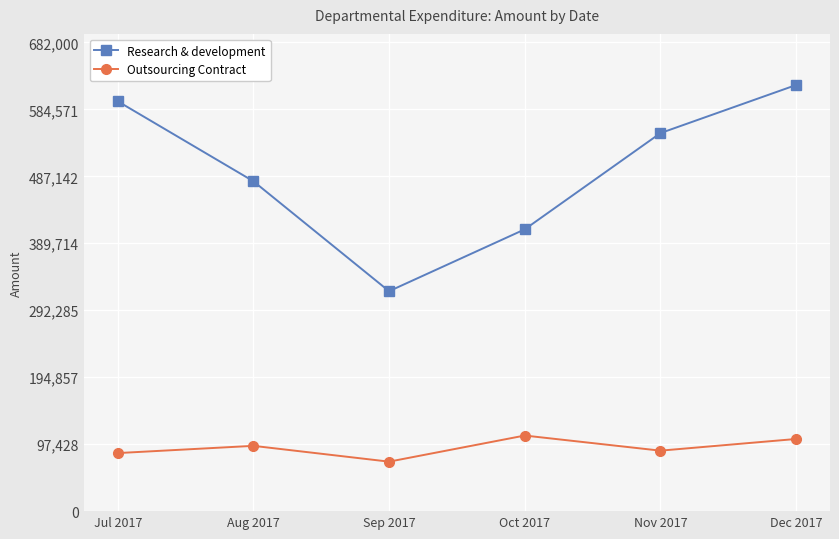

Between Sep 2017 and Oct 2017, which series saw the biggest shift?

Research & development